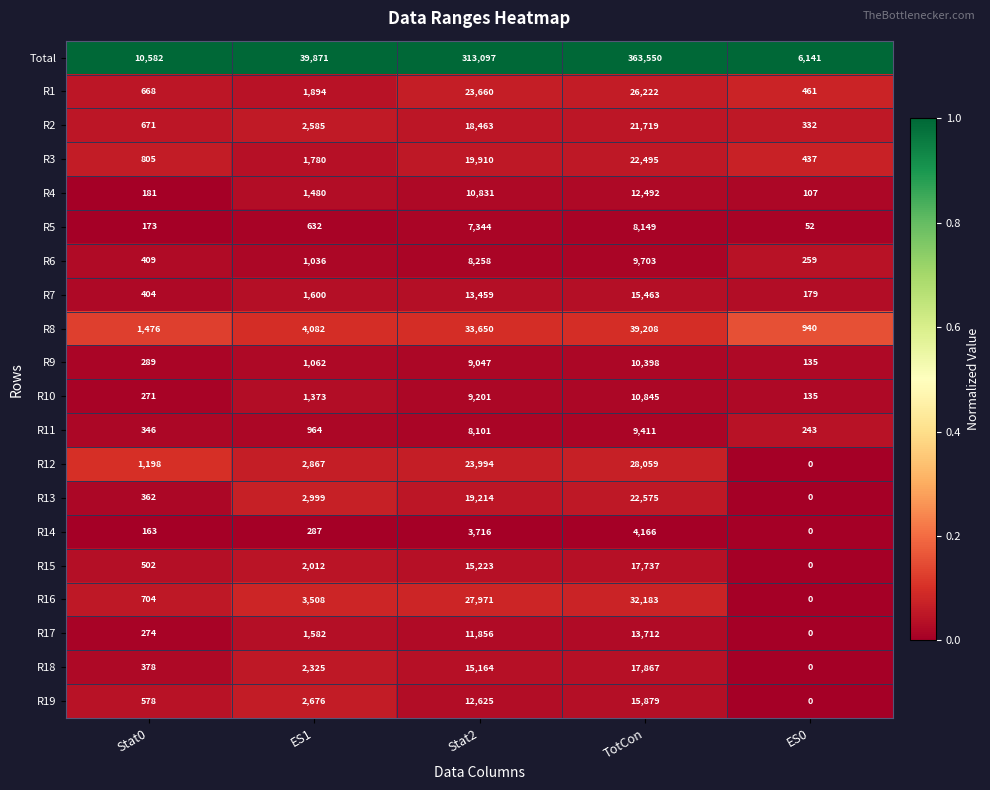

The value of R4 at Stat0 is 181. True or false?

True